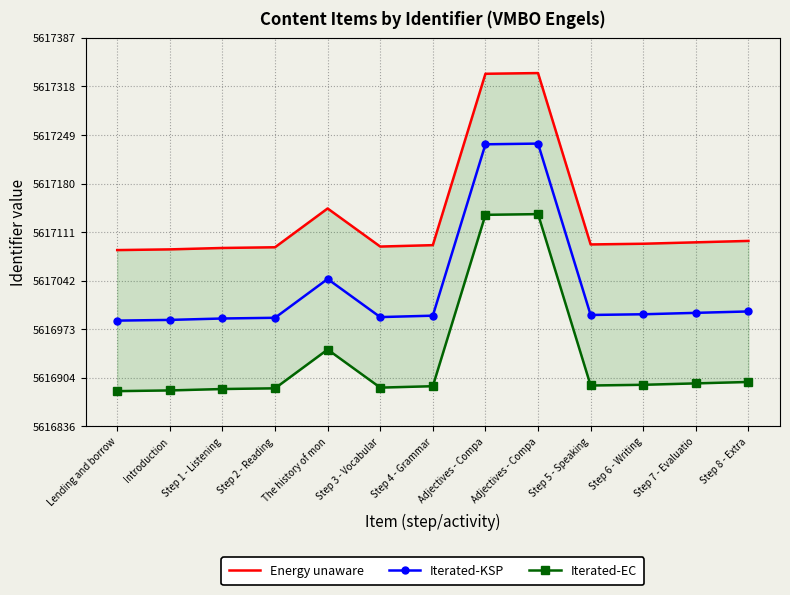

Which series has the largest total across all categories?

Energy unaware